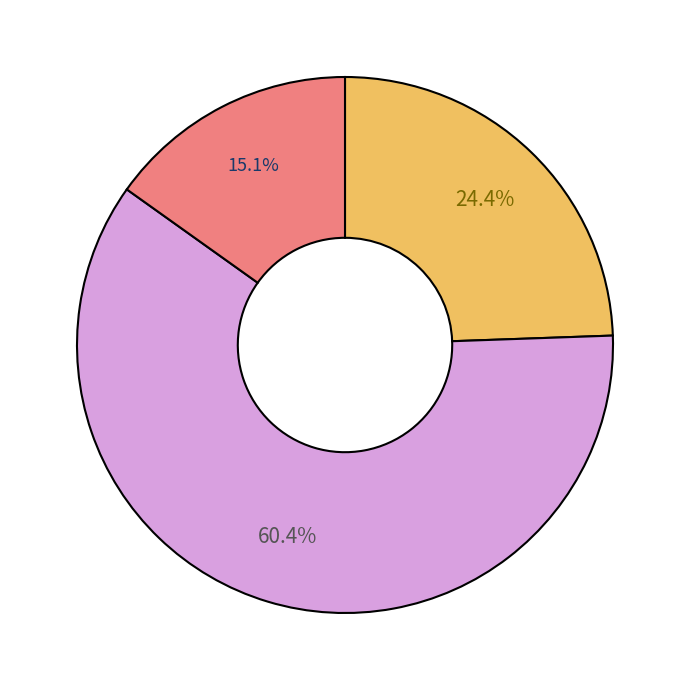

To the nearest percent, what is the difference between the largest and smallest slice percentages?

45%